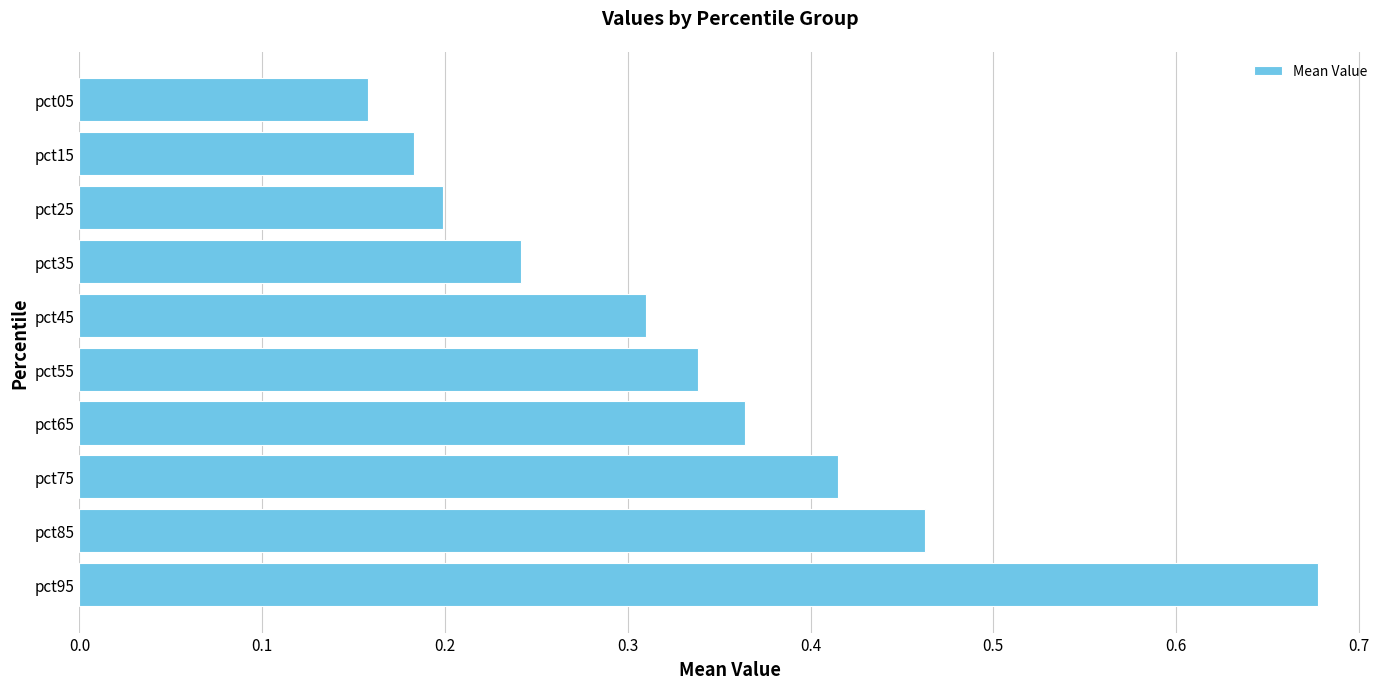

How many distinct data groups are displayed?

1